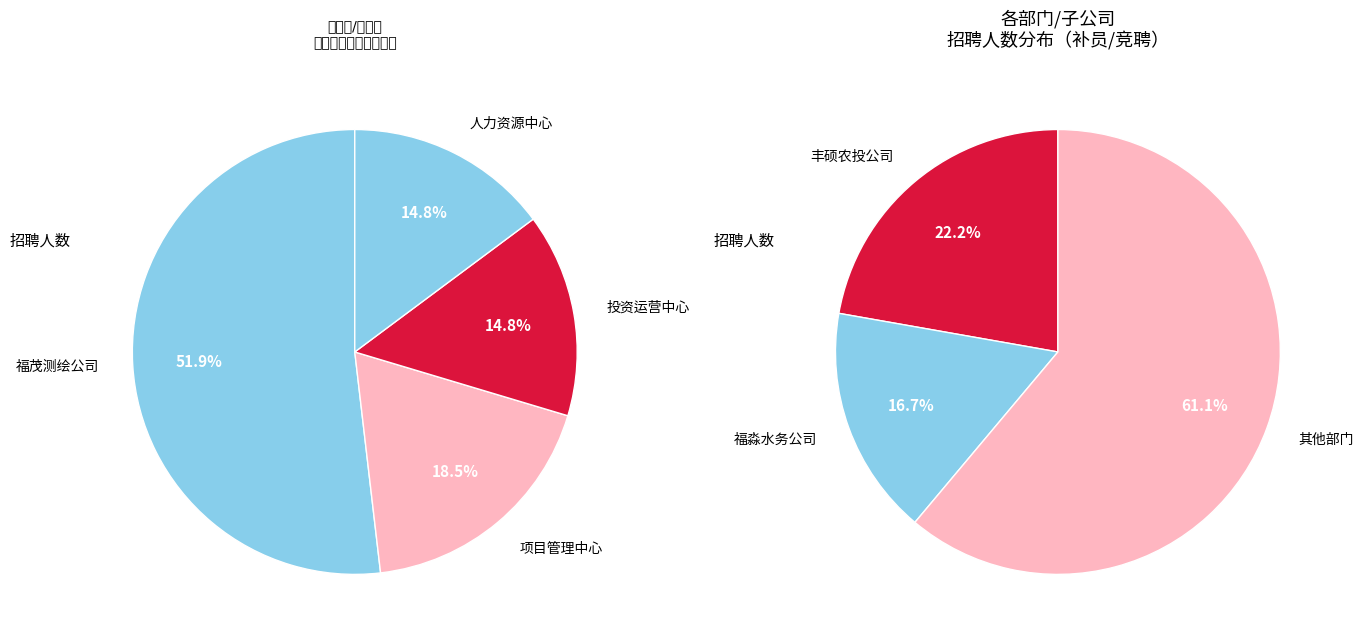

Is 福淼水务公司 the majority of the pie?

No